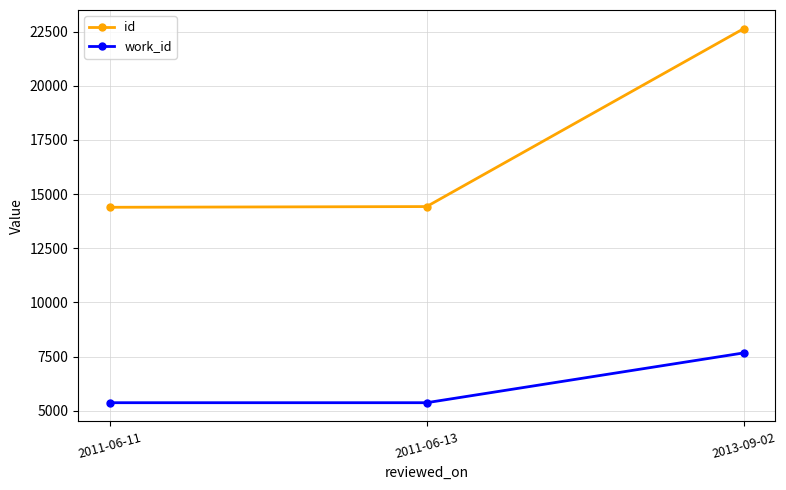

What is the sum of all work_id values?

18397